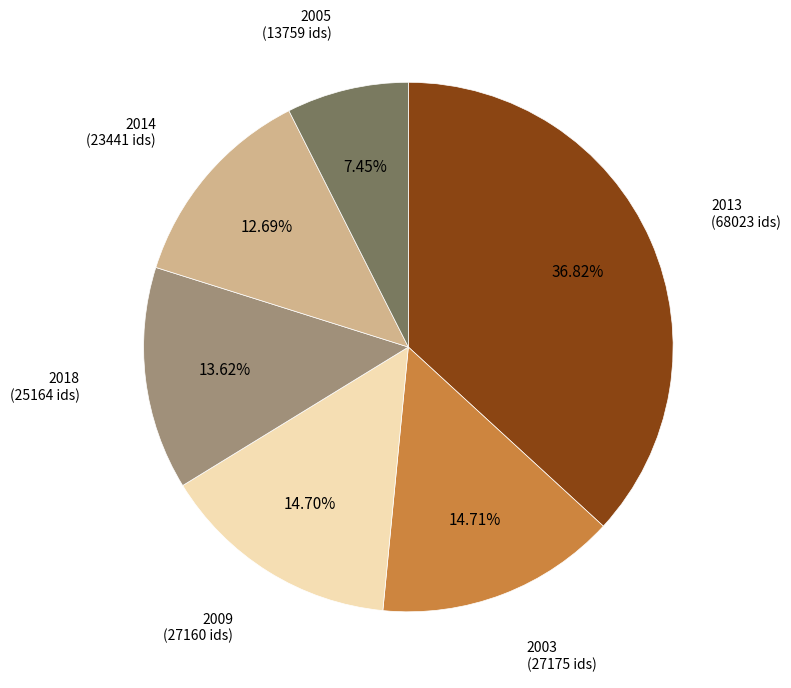

Is there any slice that represents more than half of the pie?

No